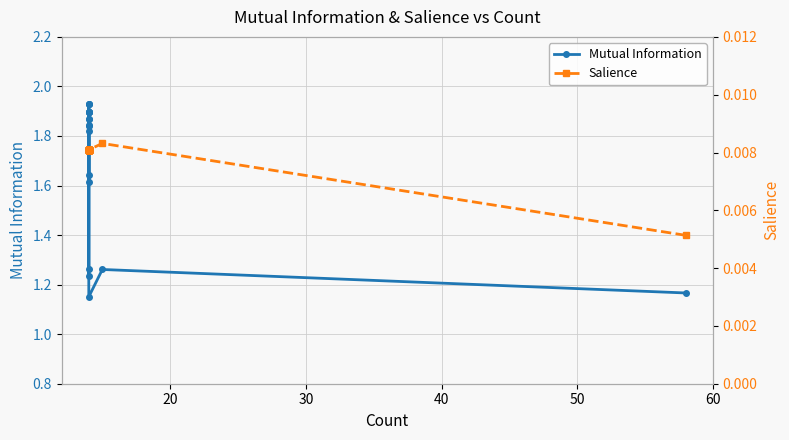

Count the number of categories in the chart.

20